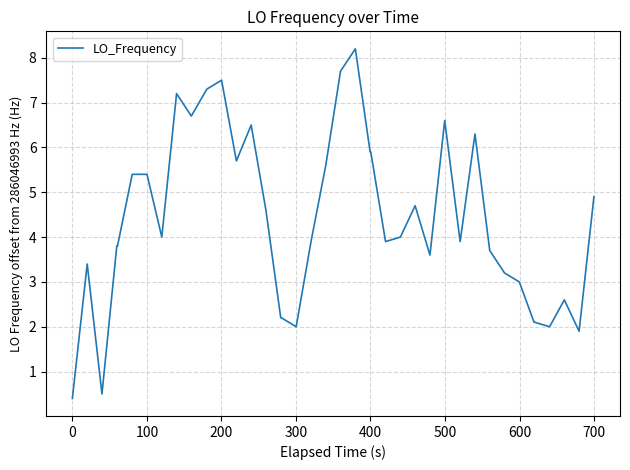

What is the maximum value shown in the chart?

8.2